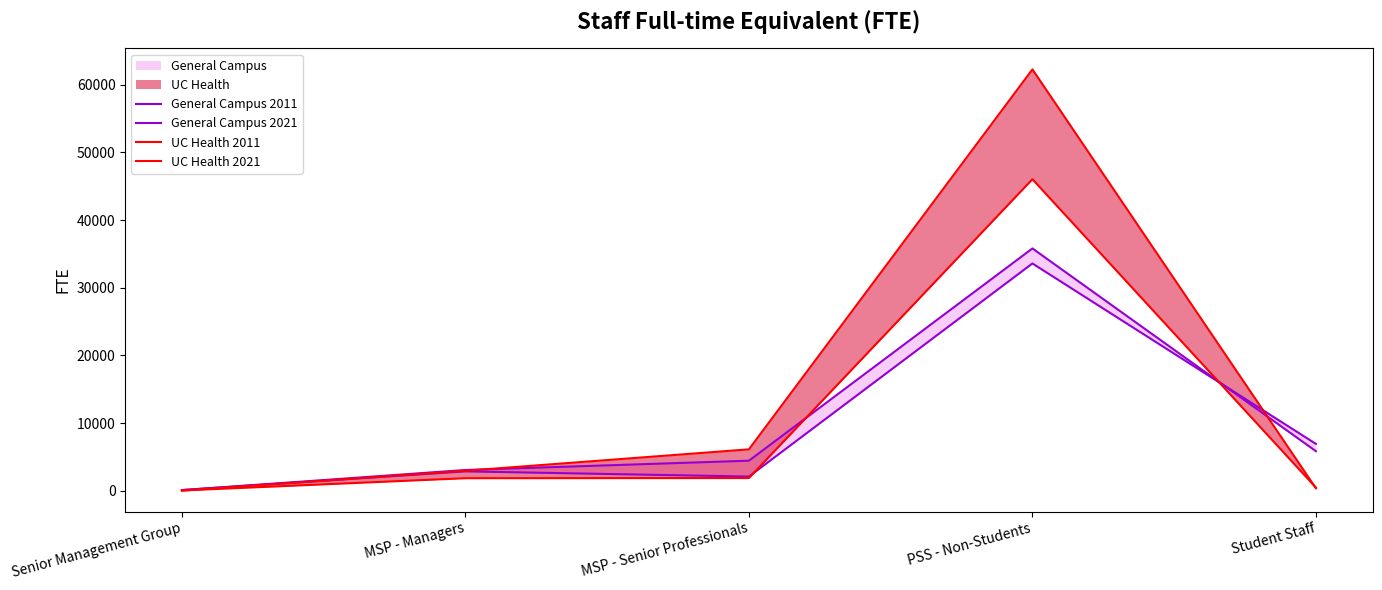

What is the greatest value displayed?

62242.7